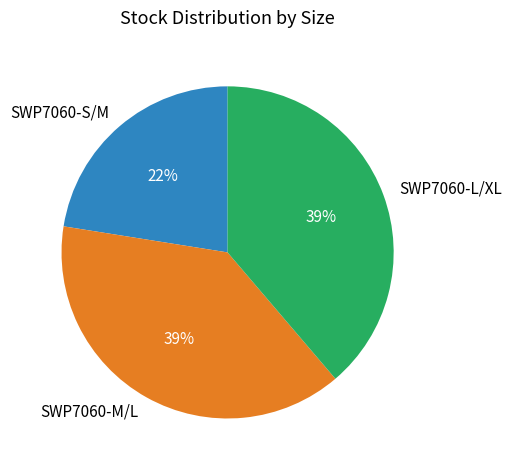

Is it true that SWP7060-S/M is 22% of the pie?

True